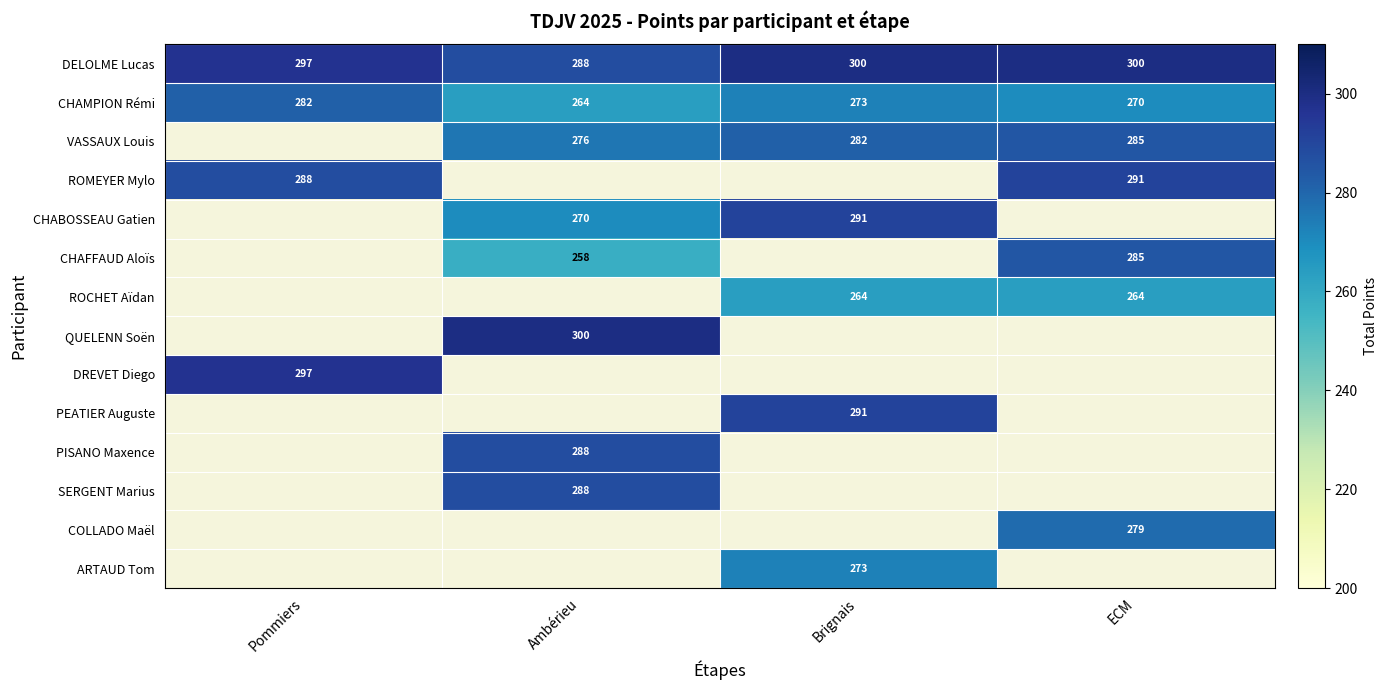

What is the sum of all CHAMPION Rémi values?

1089